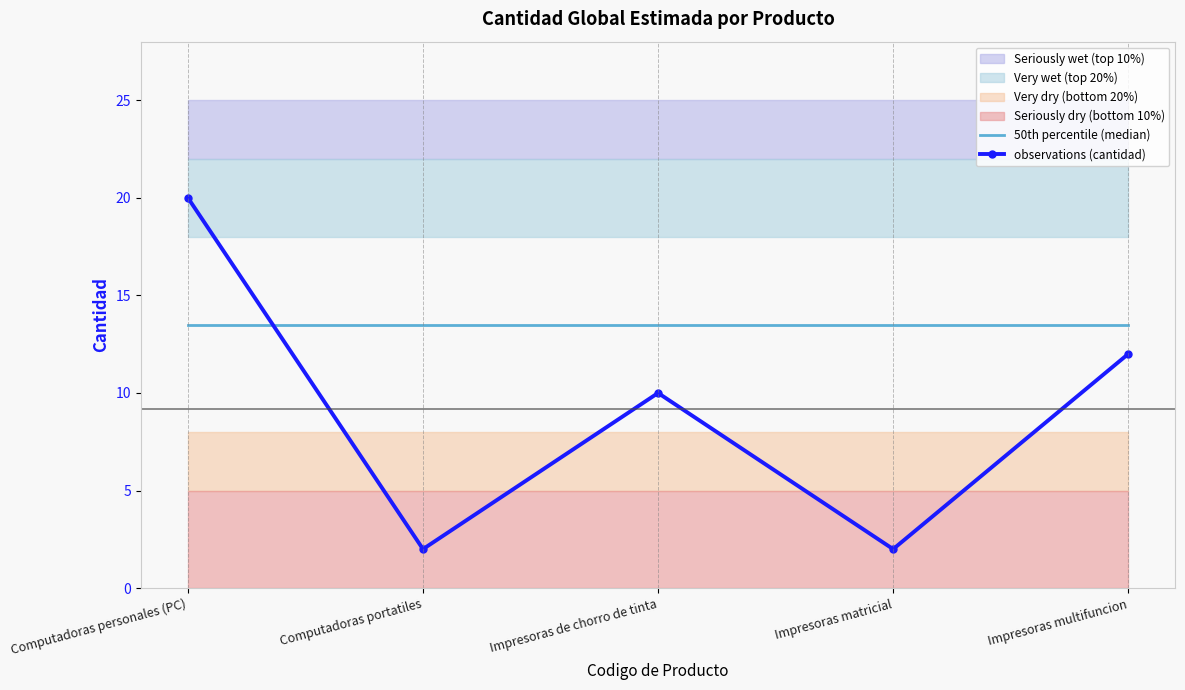

What is the highest value of the observations (cantidad) series?

20.0